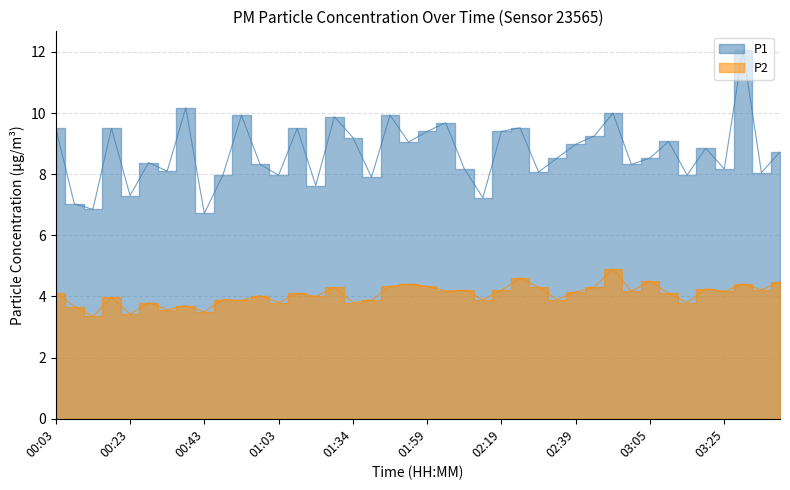

At which category does P2 reach its first local valley?

00:13